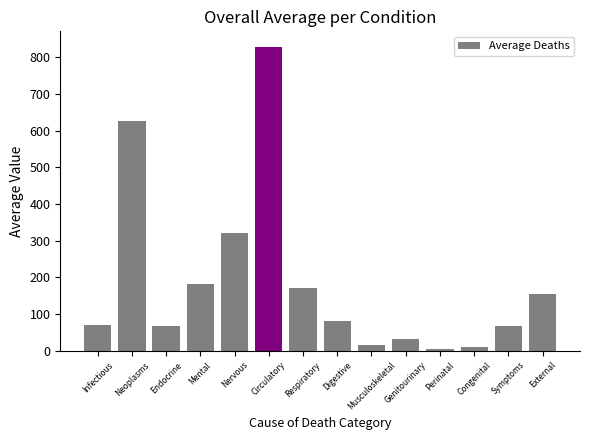

The chart shows a value of 322.0 at Nervous. True or false?

True